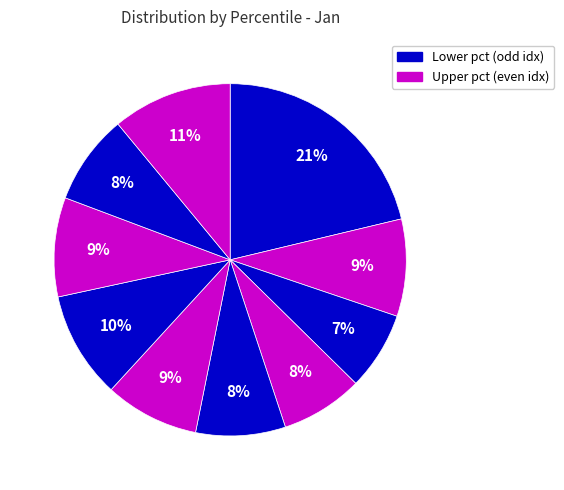

Count the number of slices in the pie.

10